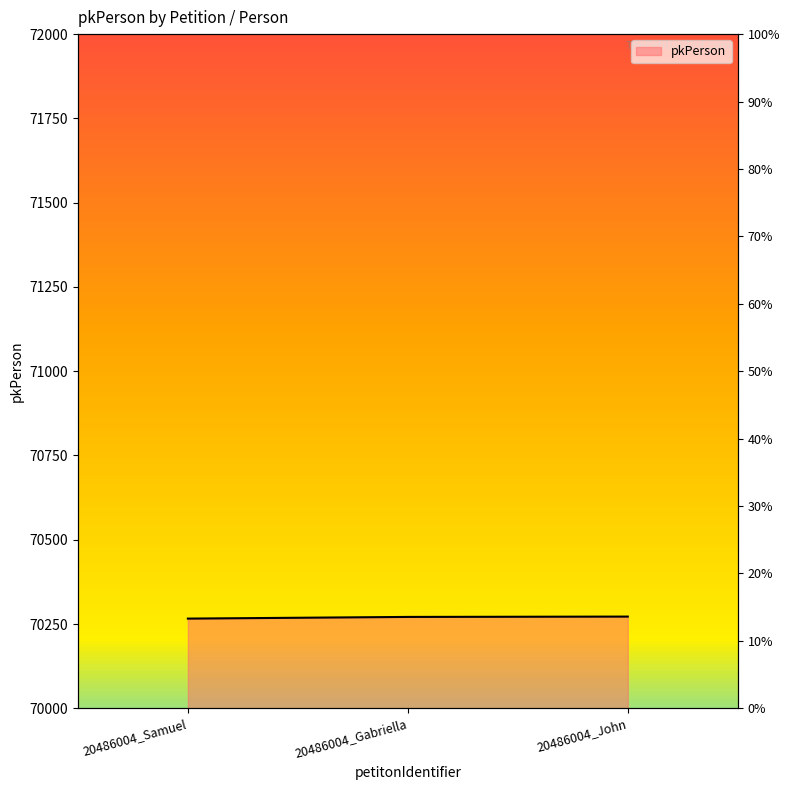

List the labels in order of value, smallest first.

20486004_Samuel, 20486004_Gabriella, 20486004_John